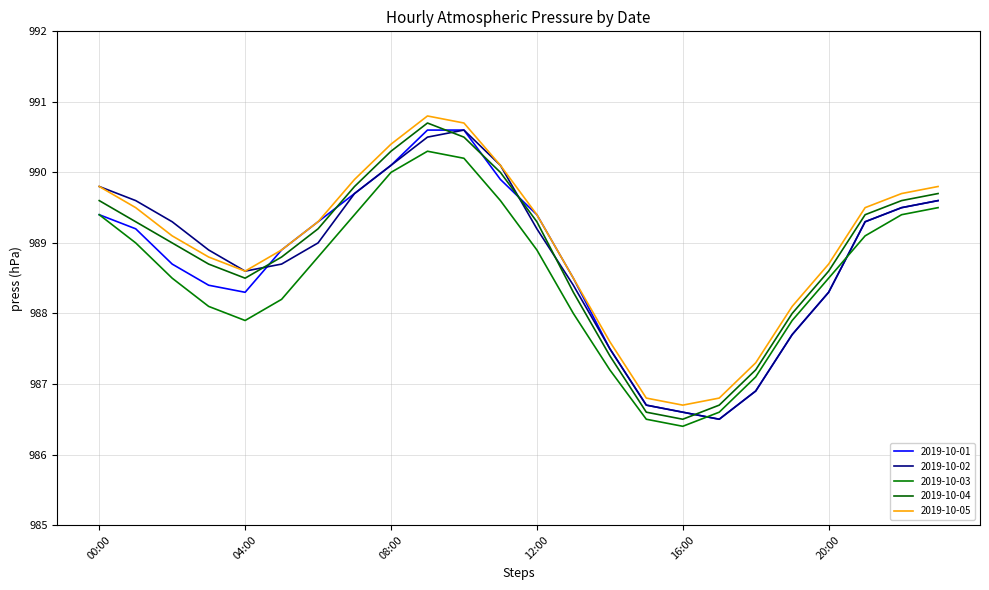

Does the chart have visible grid lines?

Yes